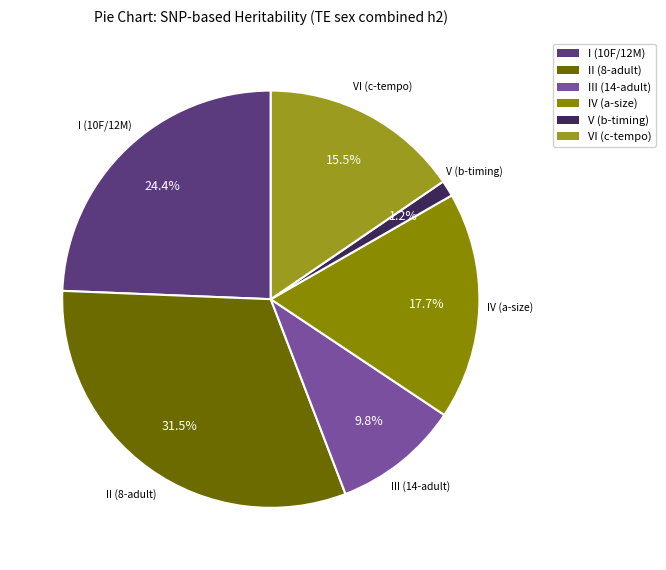

Which category has the biggest portion of the pie?

II (8-adult)